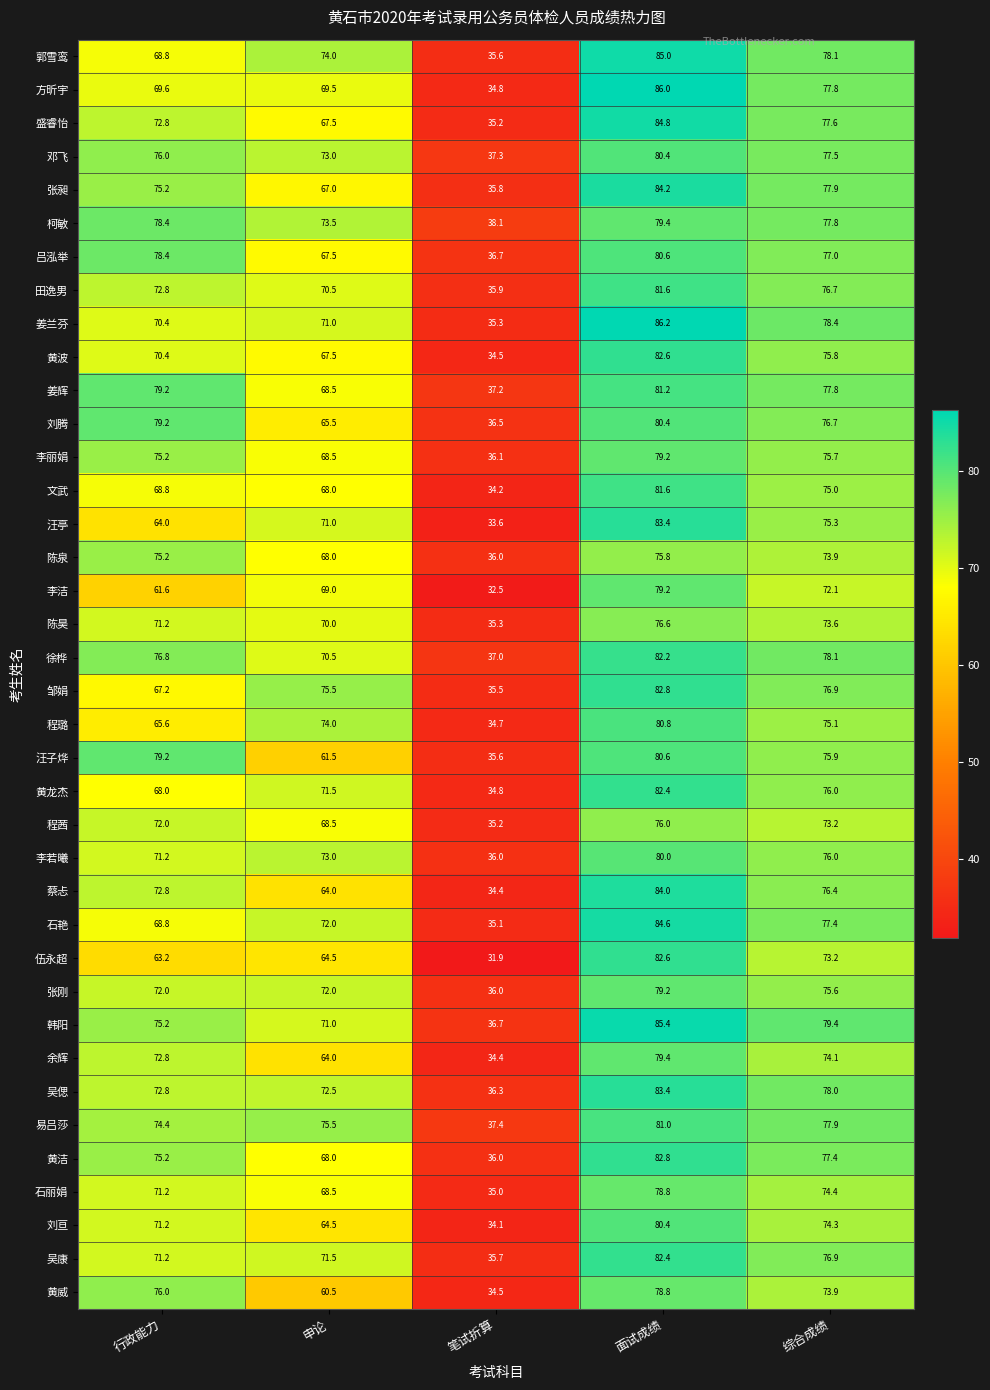

What is the difference between the highest and lowest values at 综合成绩?

7.3